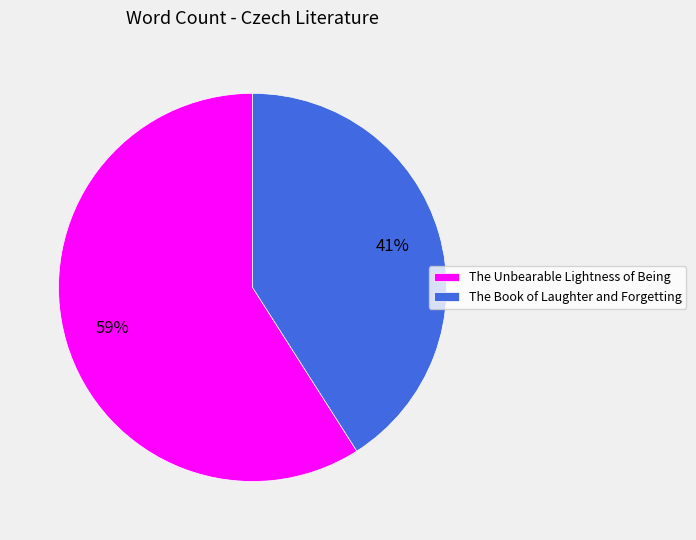

Which slice represents more than half of the pie?

The Unbearable Lightness of Being